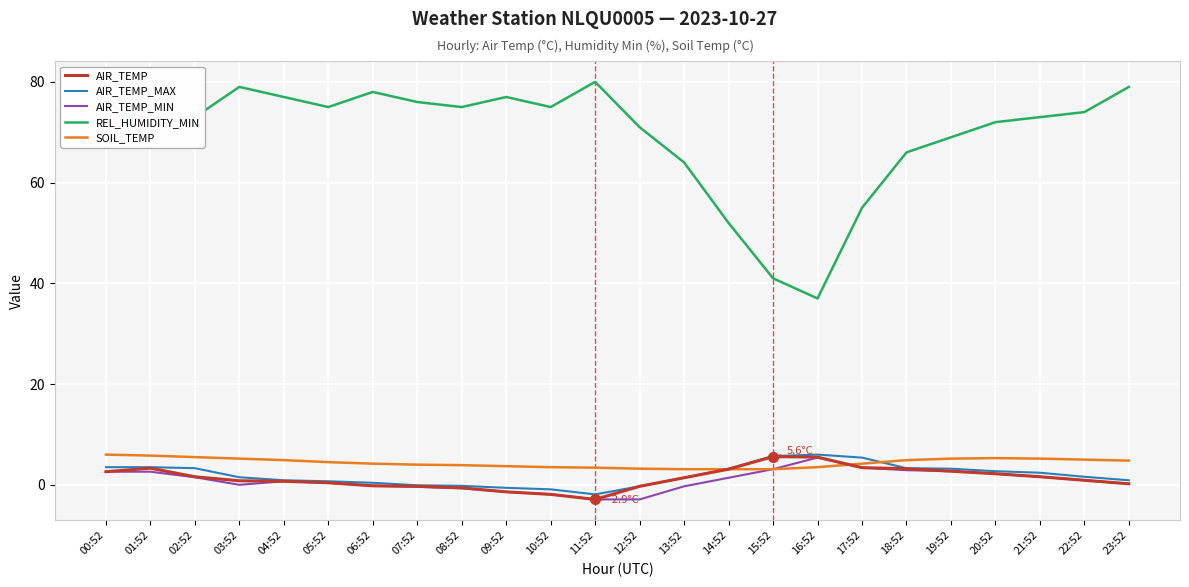

The value of REL_HUMIDITY_MIN at 03:52 is 79.0. True or false?

True